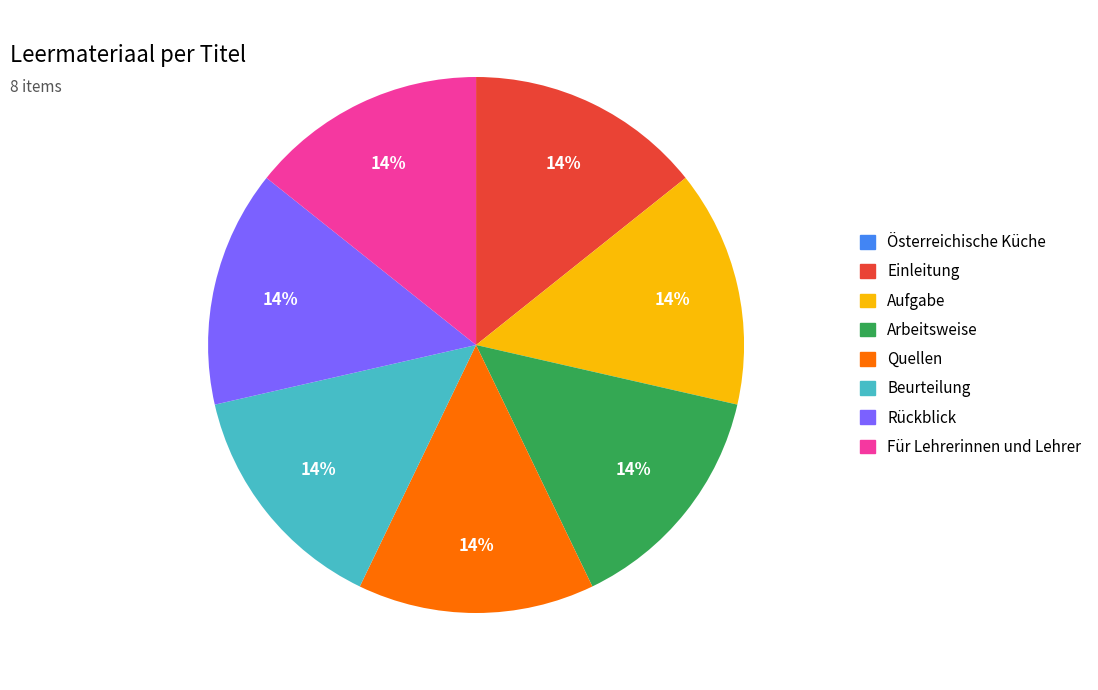

Does Quellen account for over 50% of the chart?

No